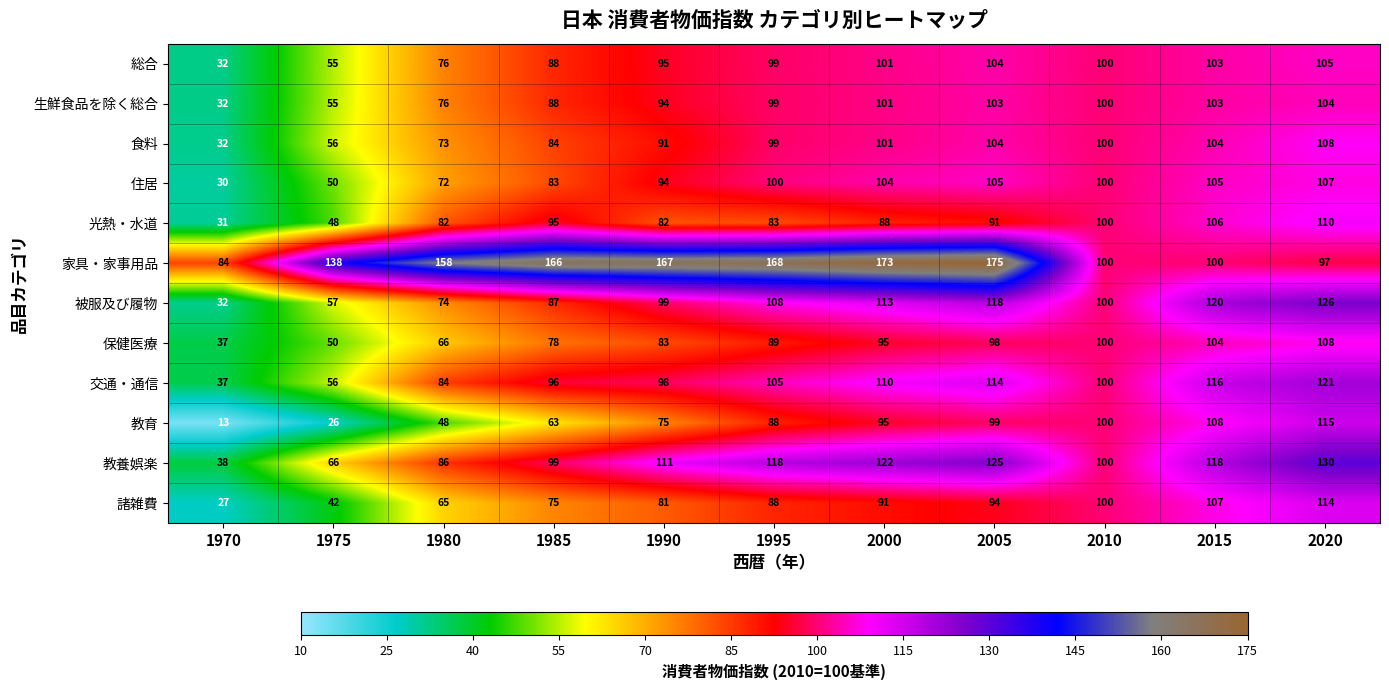

What is the maximum value for 交通・通信?

121